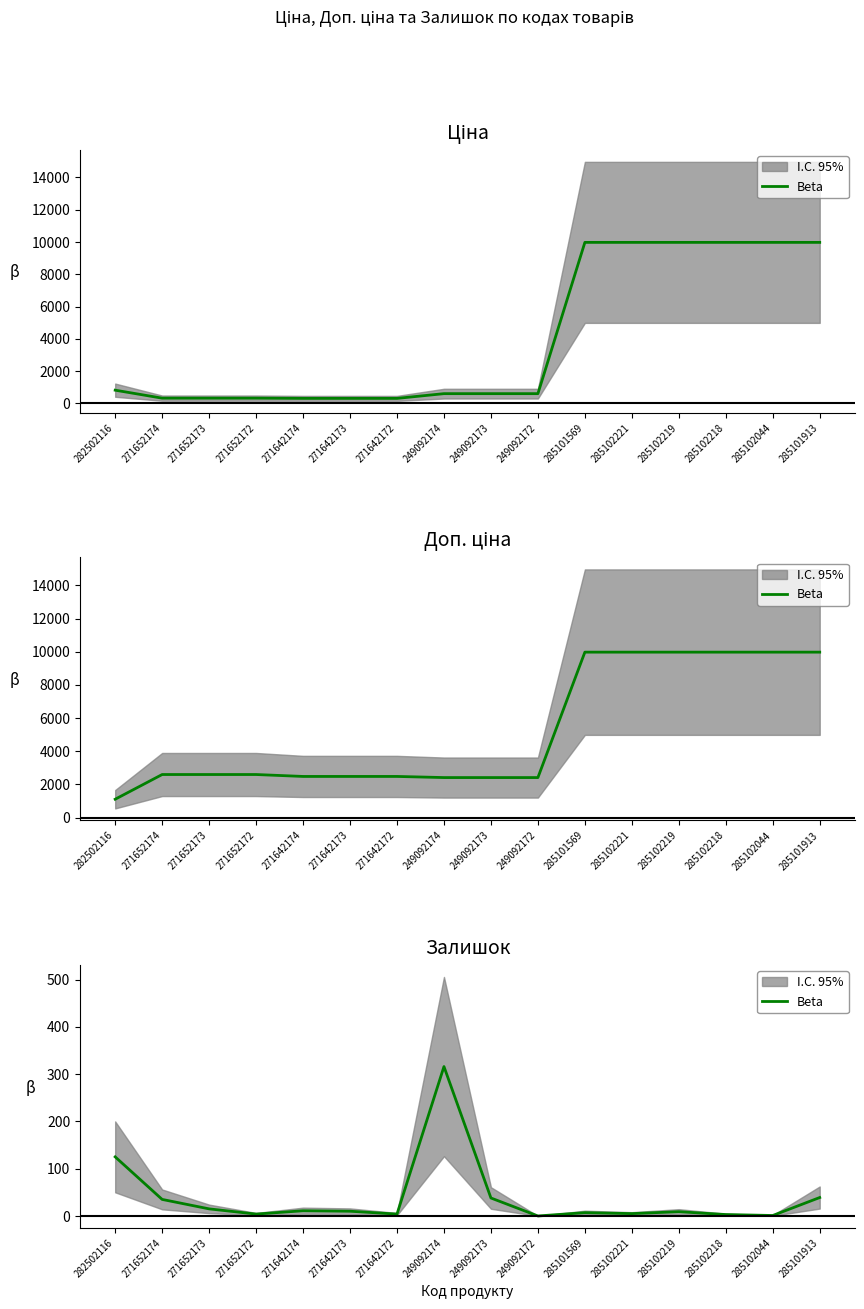

How many lines are shown in the chart?

1